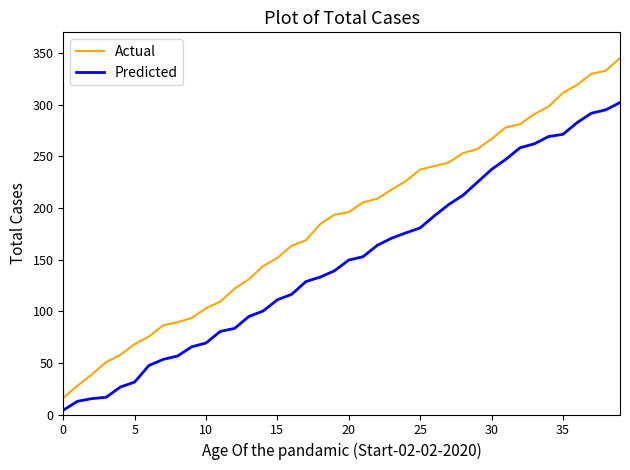

Which series has the widest spread of values?

Actual